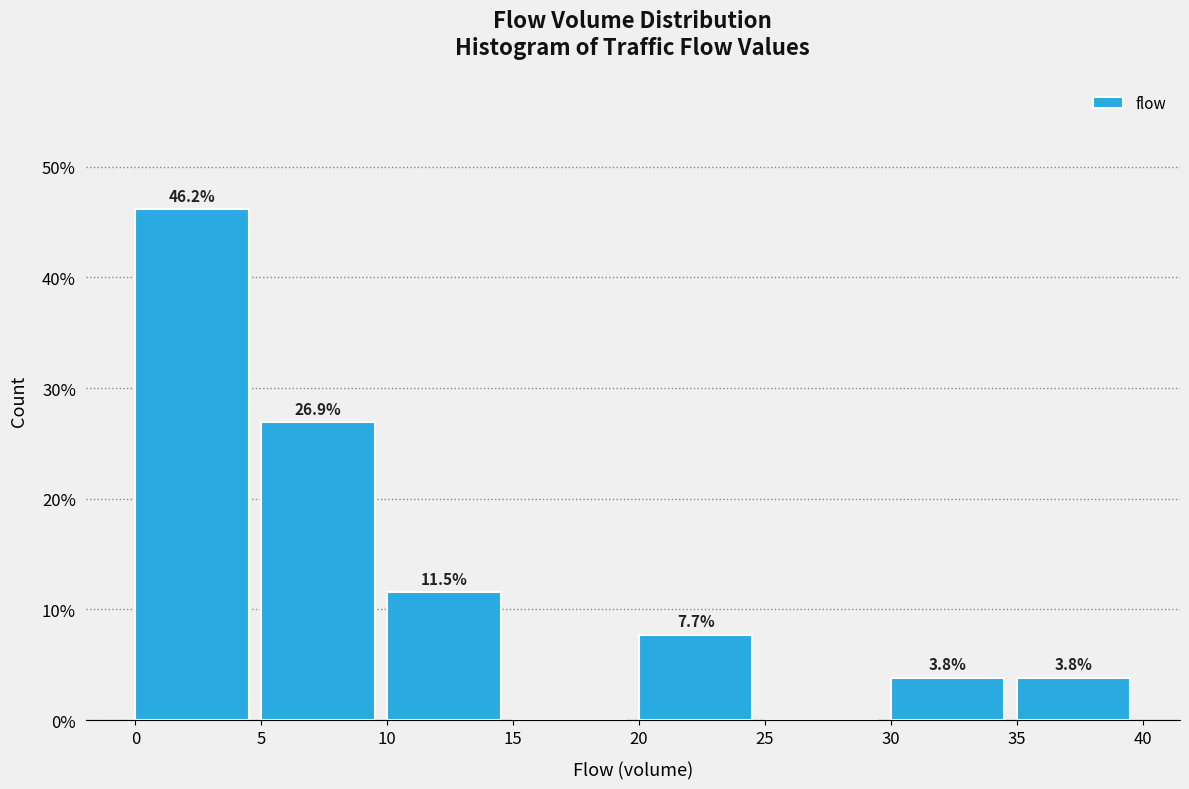

Over which range of the x-axis is the bar tallest?

0 to 5